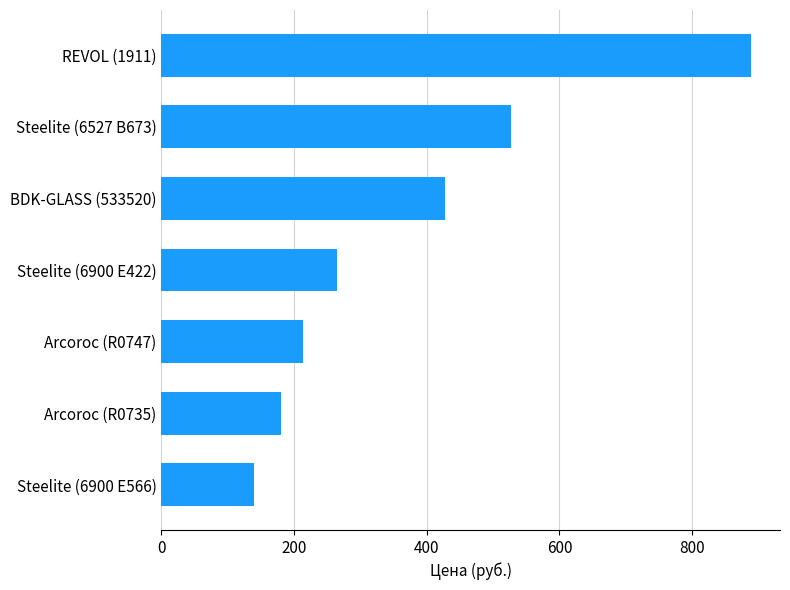

Which label corresponds to the largest value in the chart?

REVOL (1911)